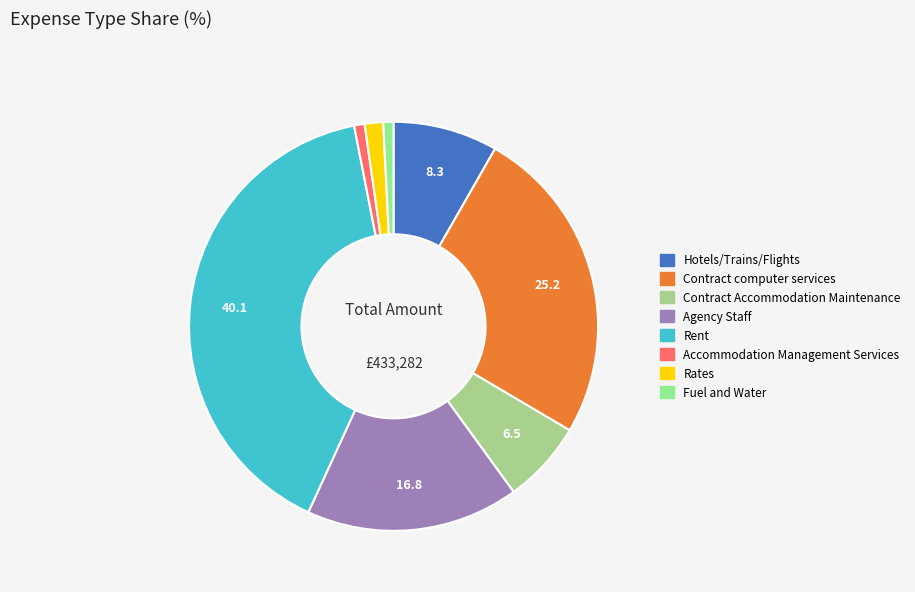

To the nearest percent, what is the average slice percentage?

12%